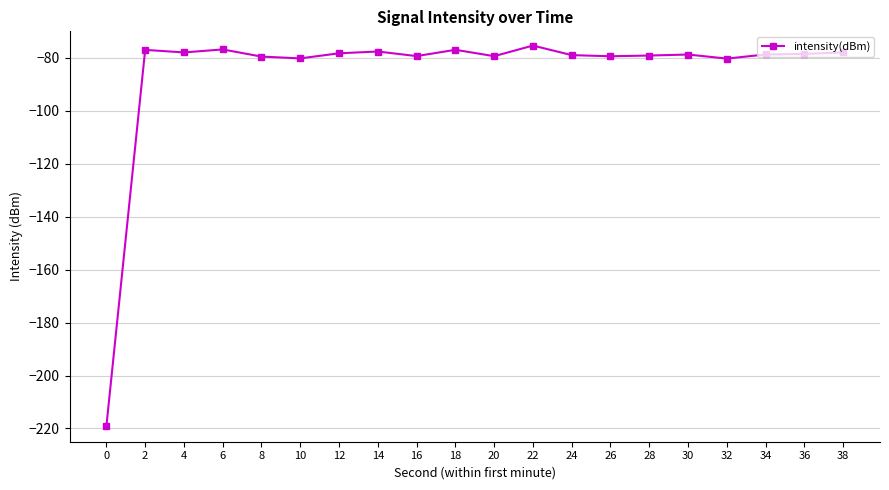

The chart shows a value of -77.6 at 14. True or false?

True